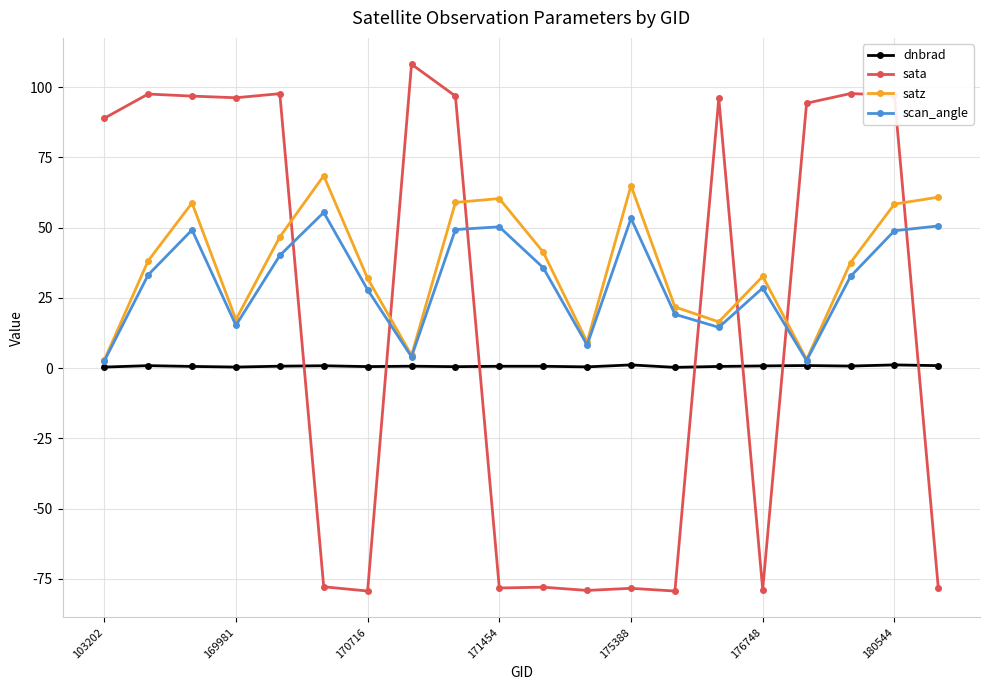

What is the minimum value shown in the chart?

-79.3